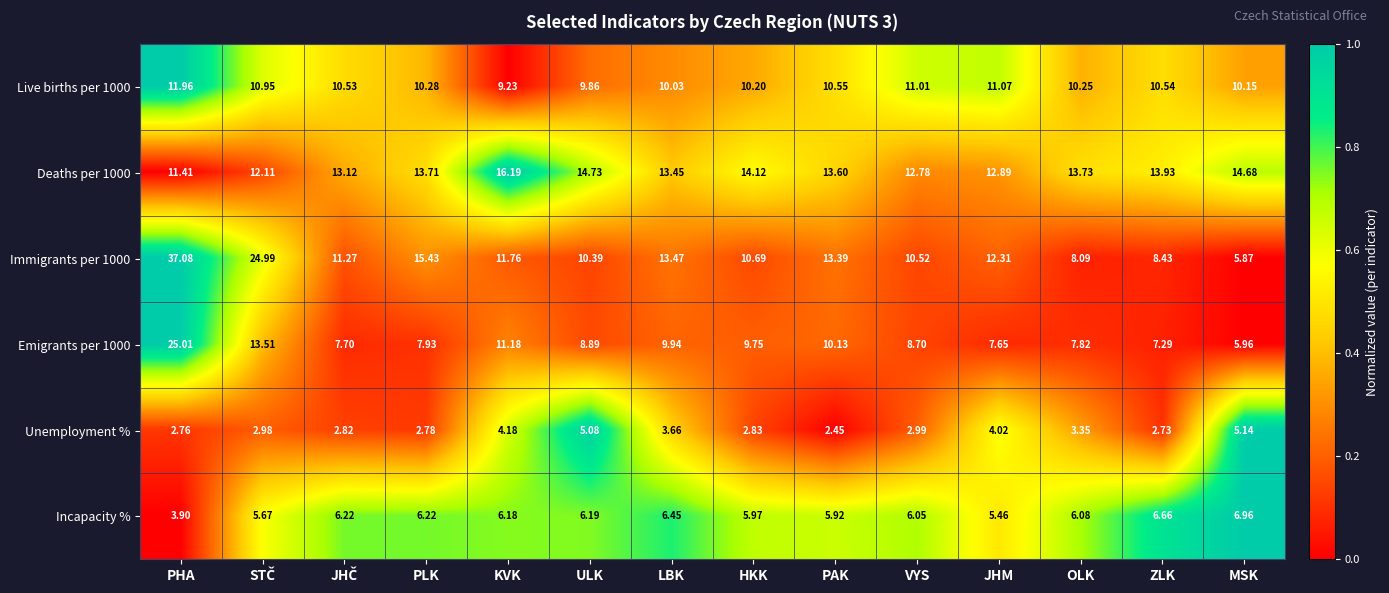

At which category is the sum across all series the highest?

PHA